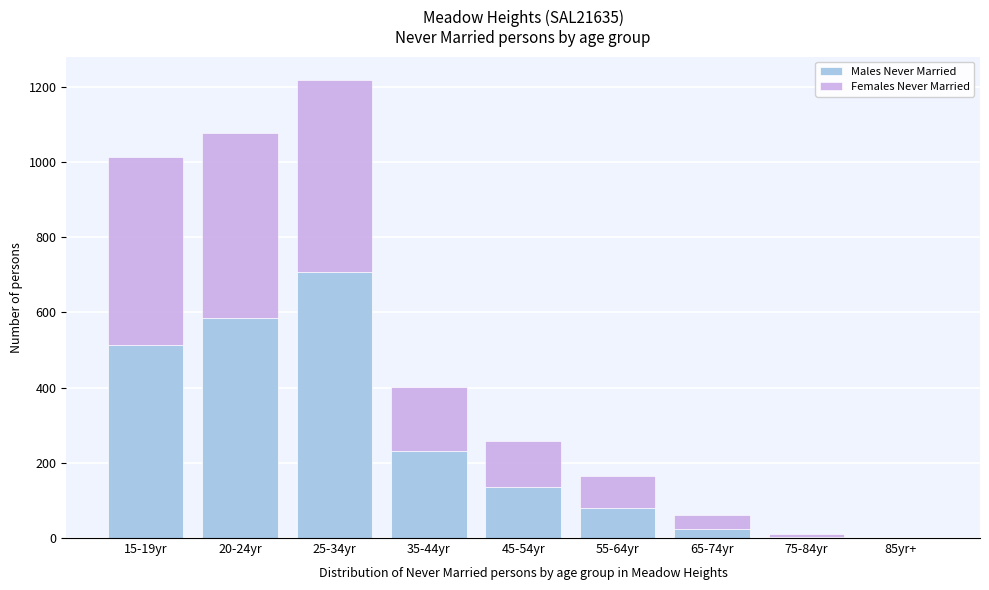

At which category is the sum across all series the highest?

25-34yr